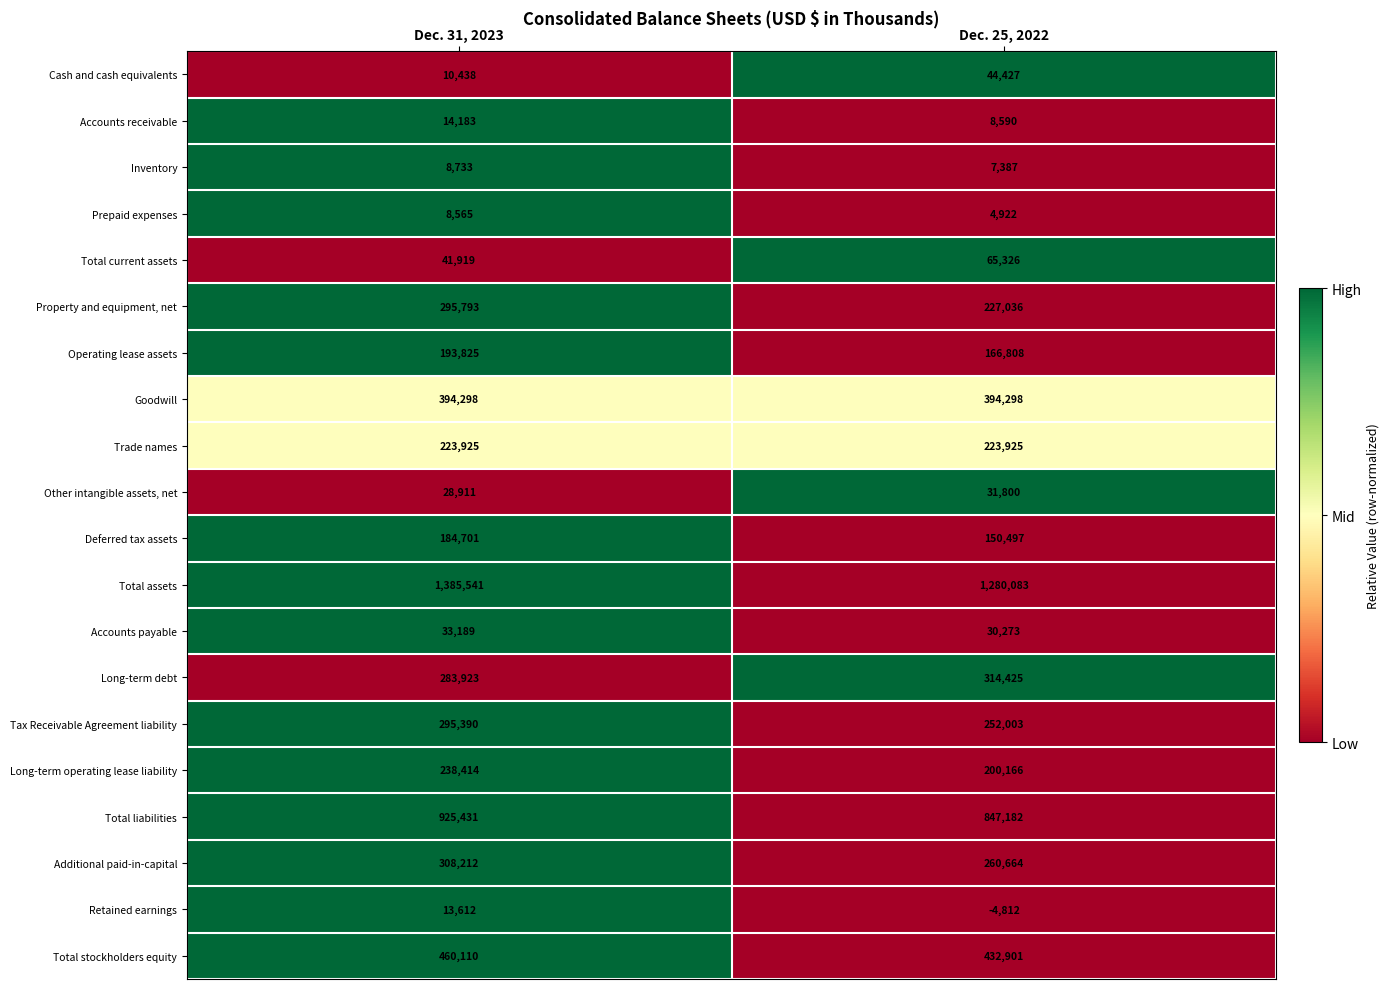

What is the total value across all series at Dec. 31, 2023?

5349113